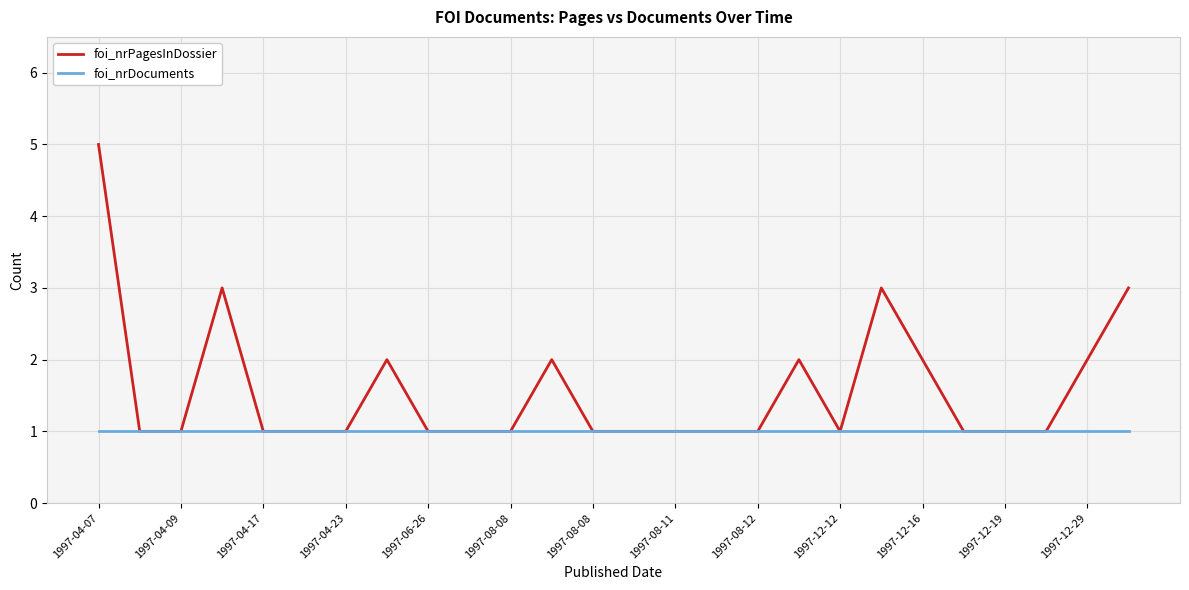

Rank the series by their average value, from highest to lowest.

foi_nrPagesInDossier, foi_nrDocuments